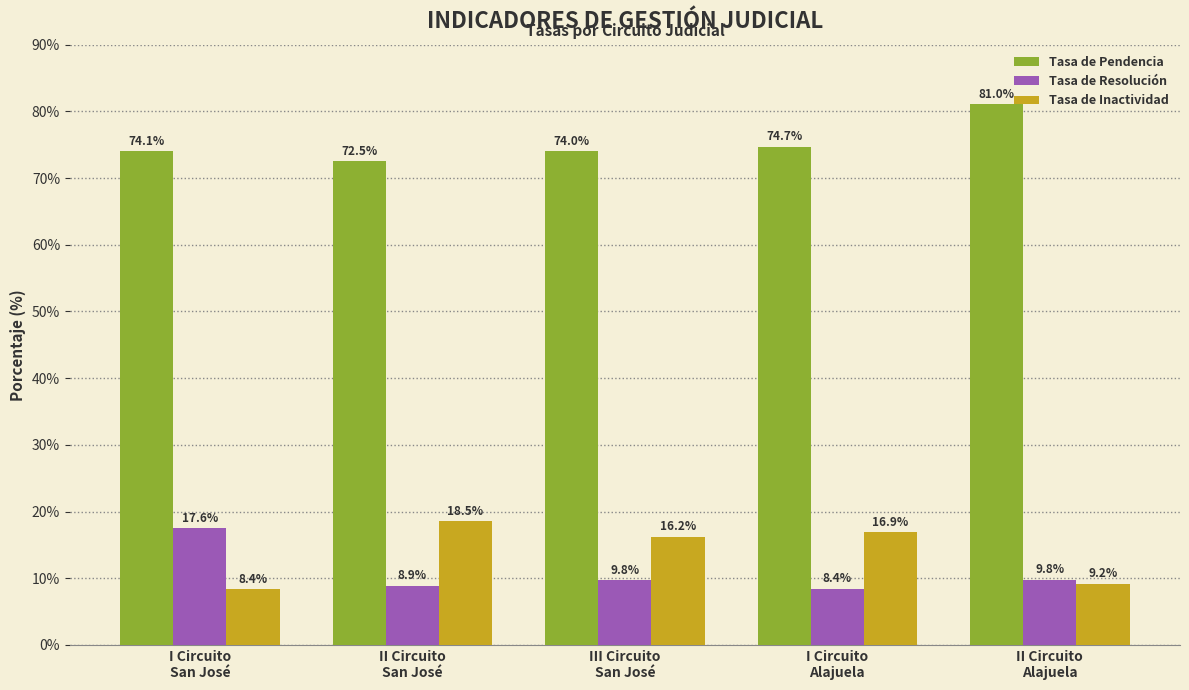

What is the label of the 5th bar from the left?

II Circuito
Alajuela